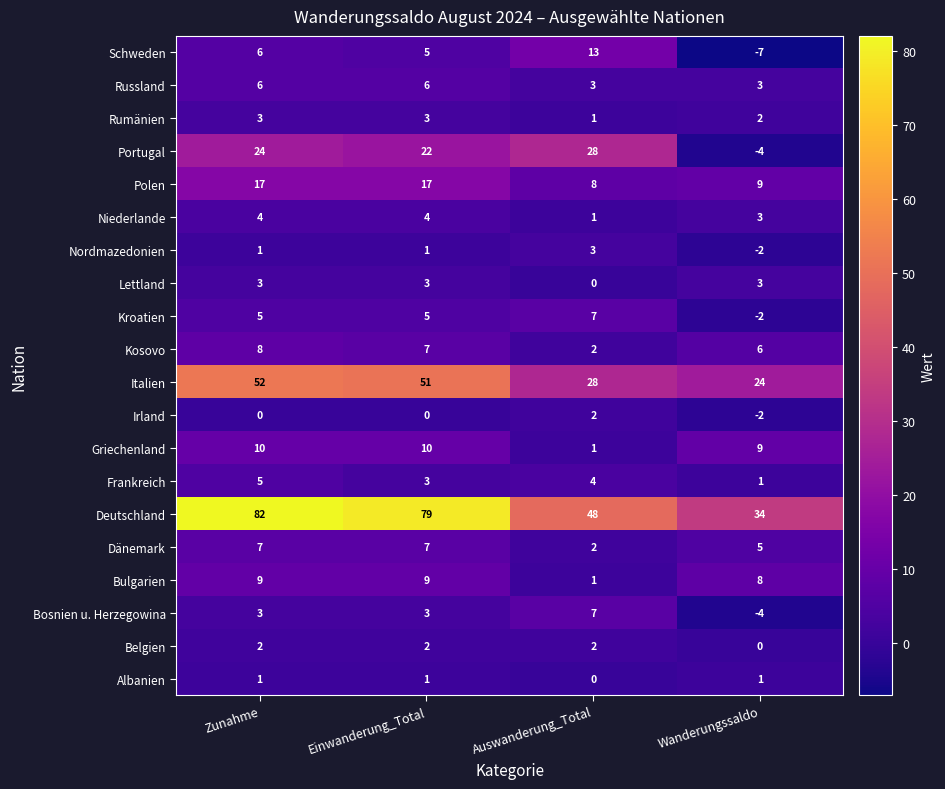

True or false: Nordmazedonien has a value of -2 at Wanderungssaldo.

True